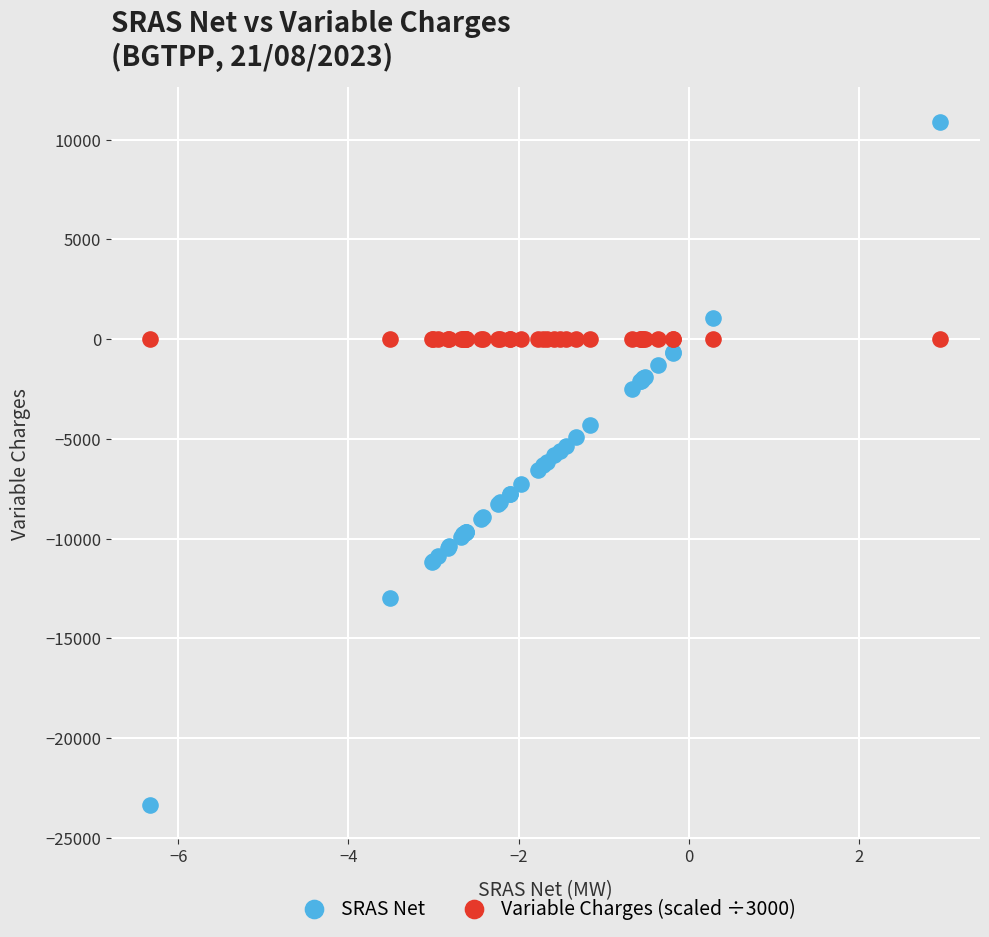

Which series contains the lowest Y value?

SRAS Net